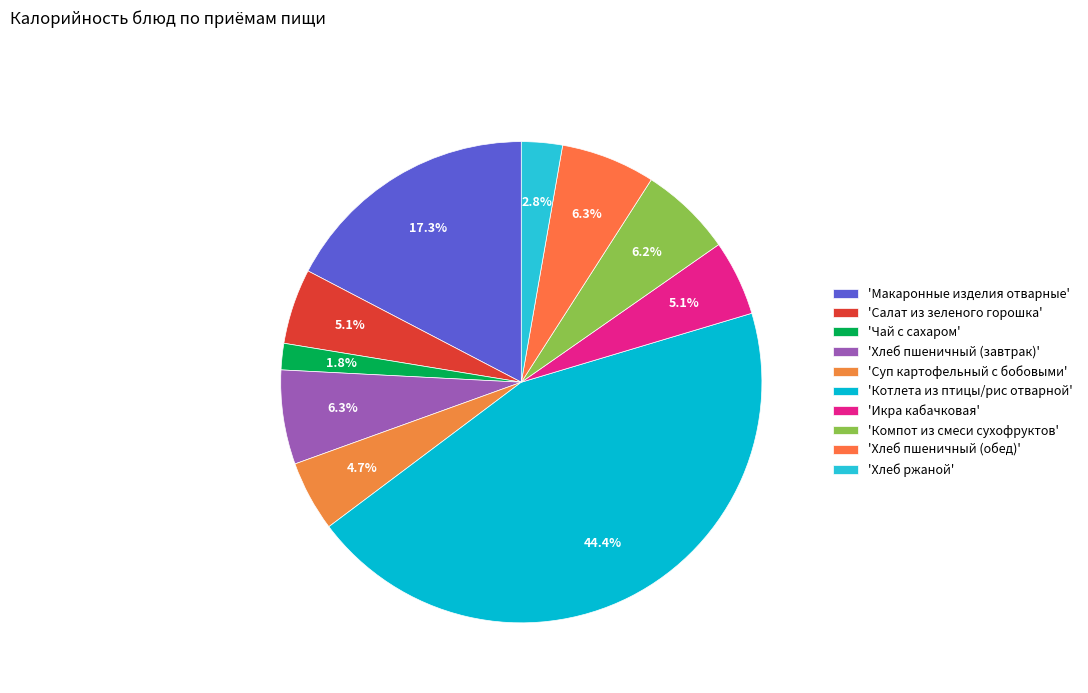

Is there any slice that represents more than half of the pie?

No